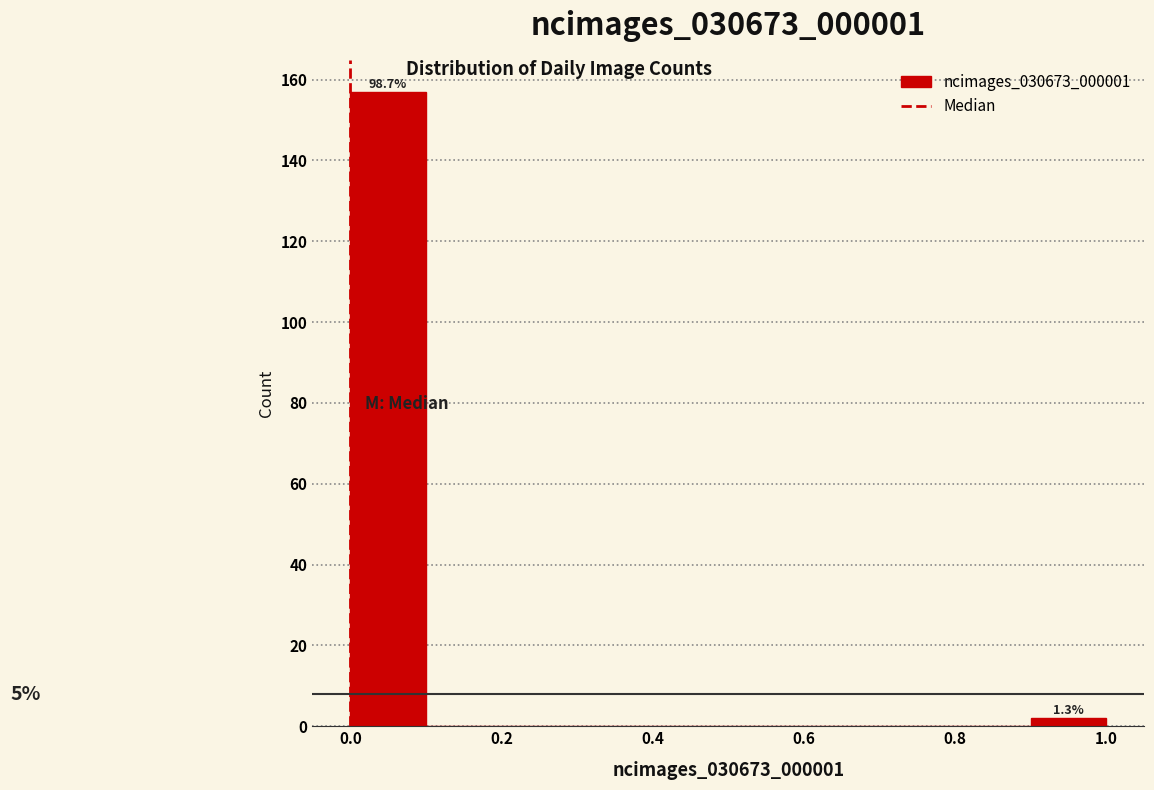

Which range on the x-axis has the tallest bar?

0.0 to 0.1